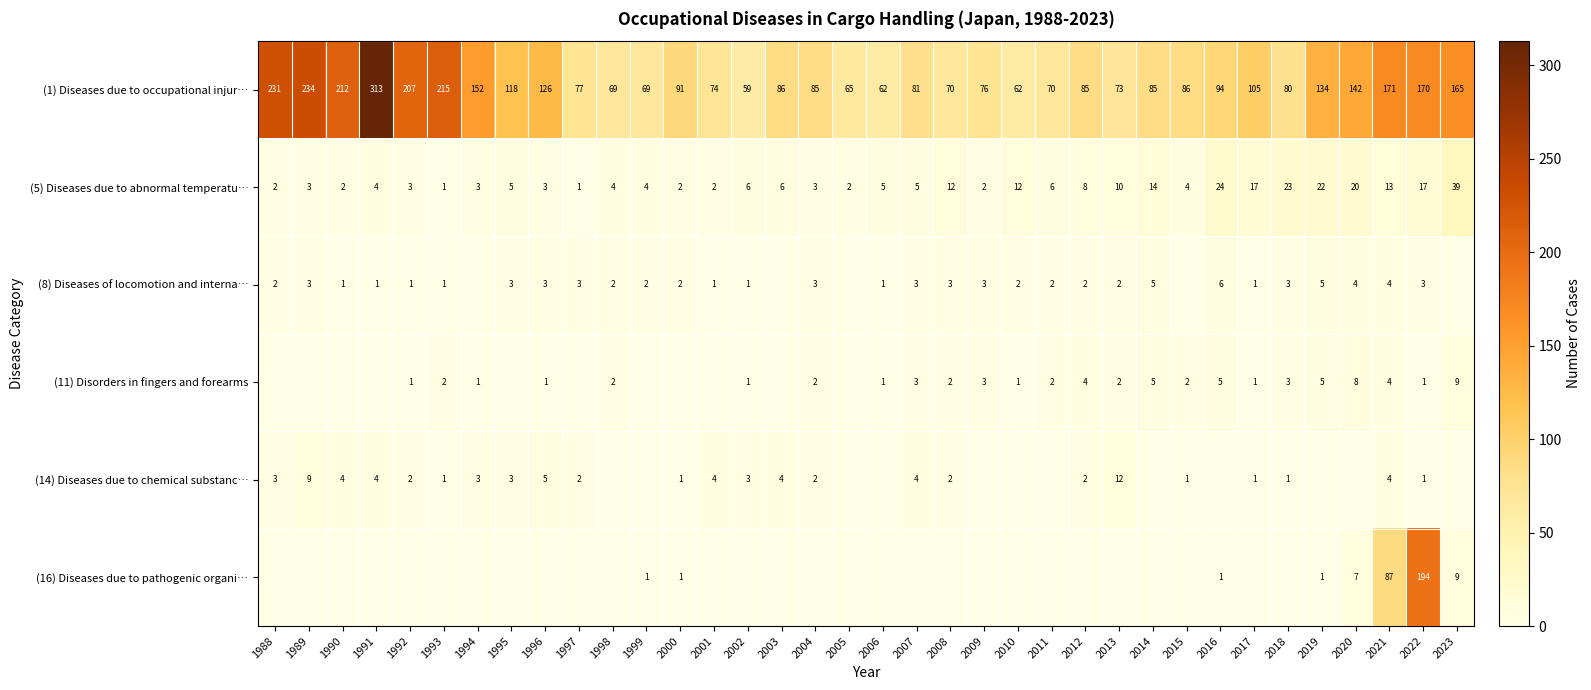

What is the difference between the maximum and minimum values in the (1) Diseases due to occupational injur… series?

254